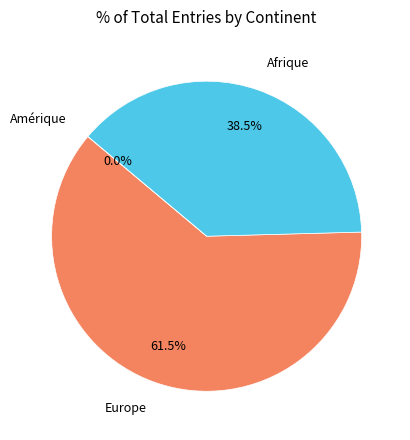

Which slice is the smallest?

Amérique